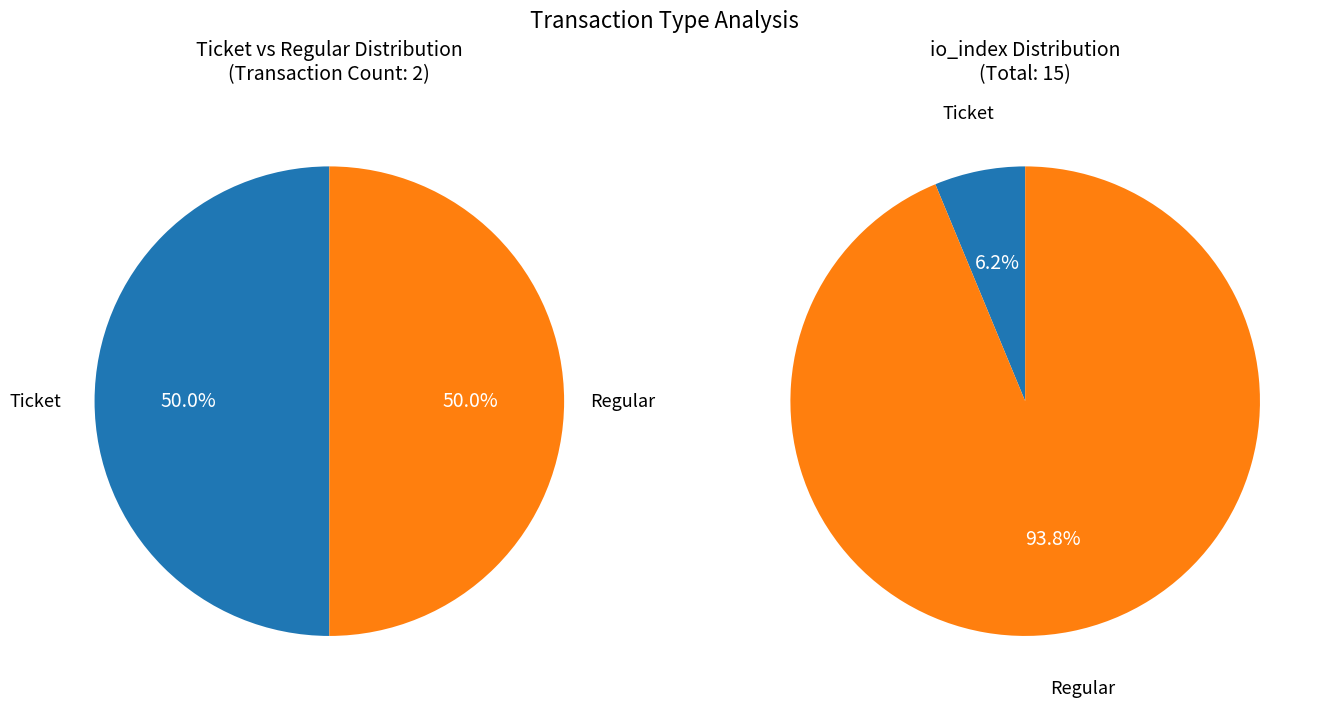

To the nearest percent, what is the average slice percentage?

50%